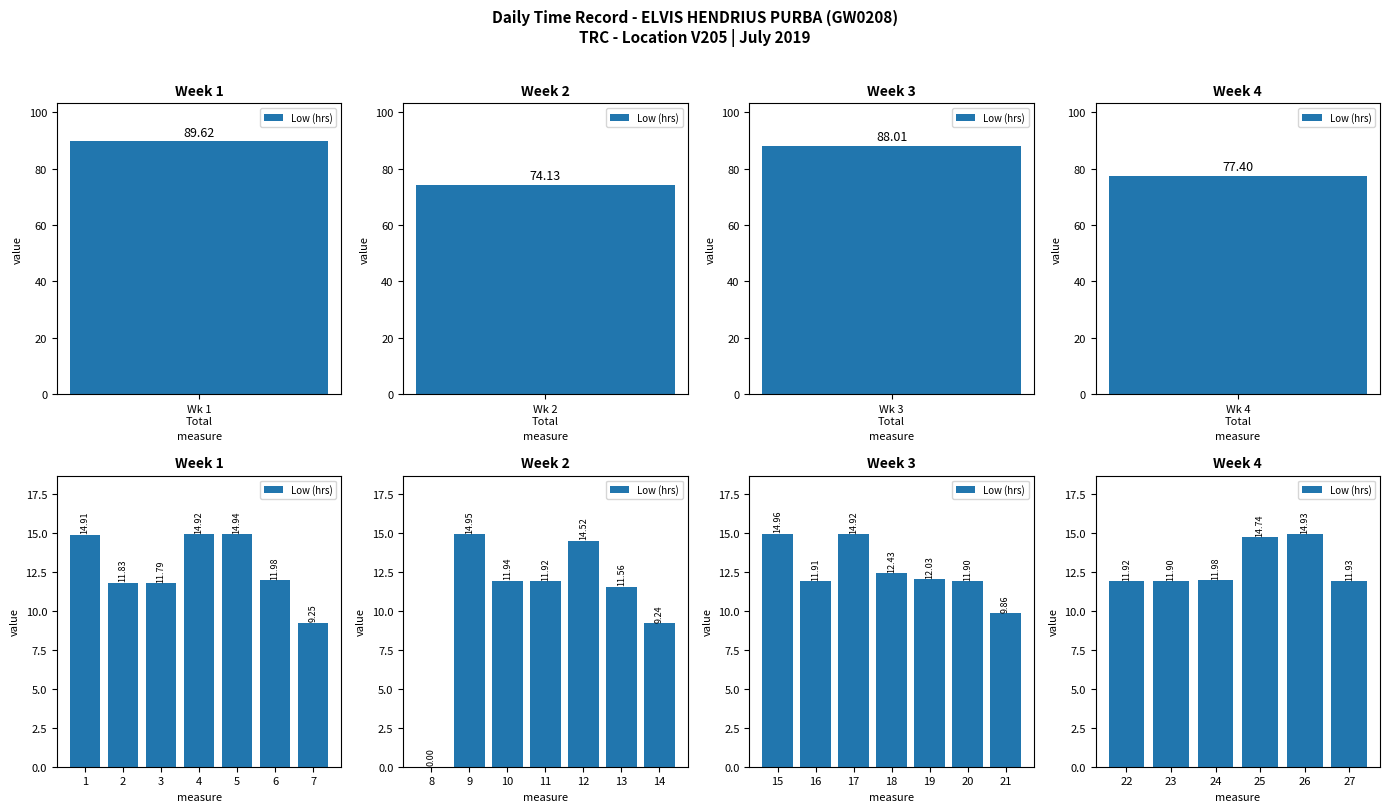

Are the bars horizontal?

No